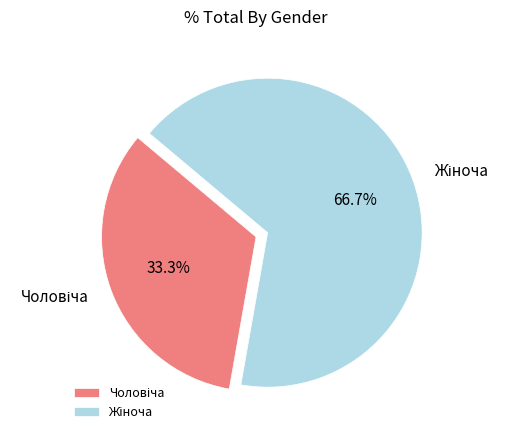

Does any single category account for the majority?

Yes